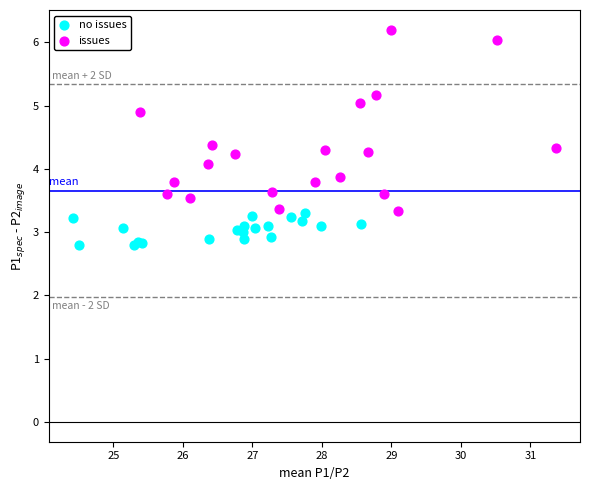

Which series reaches the minimum Y coordinate?

no issues